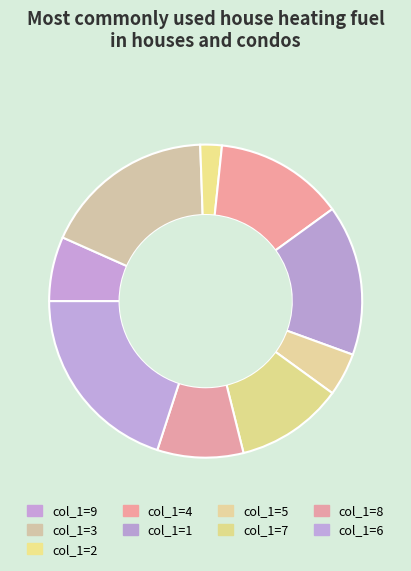

Which slice is the largest?

6